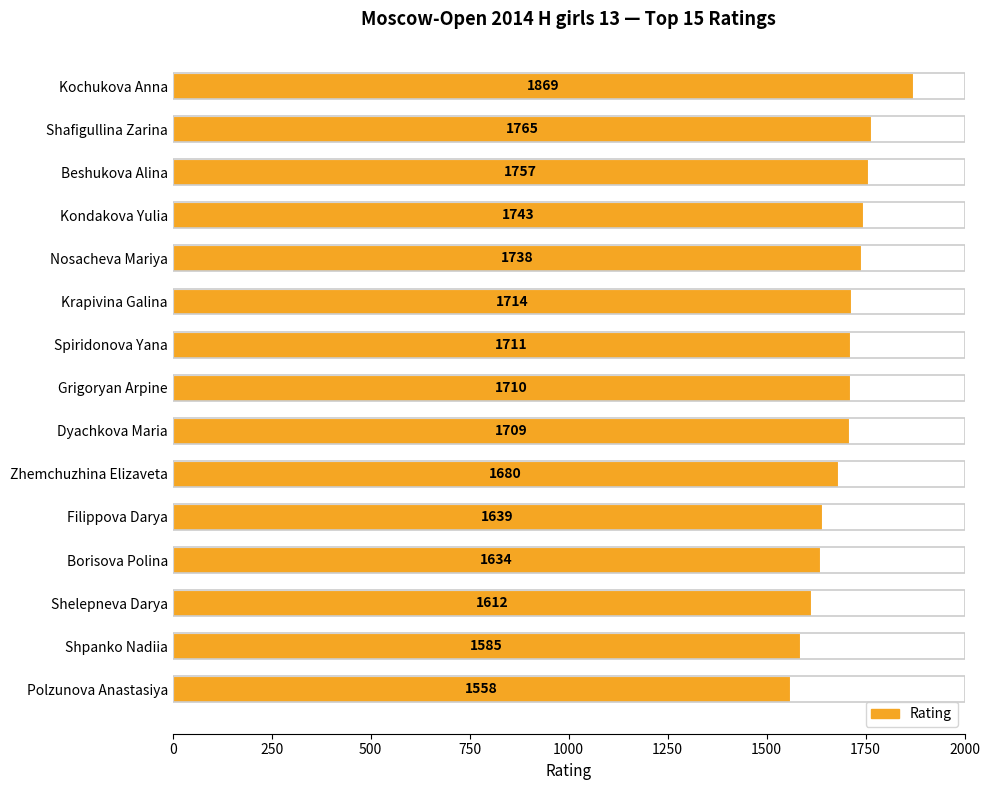

What position from the bottom is Krapivina Galina?

10